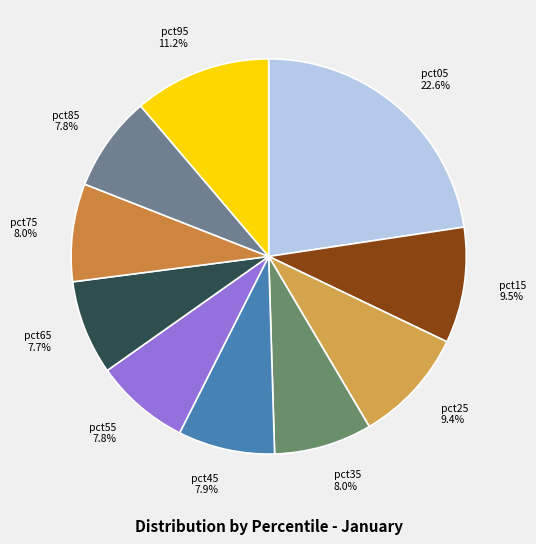

Do pct85 7.8% and pct75 8.0% together represent more than half of the pie?

No